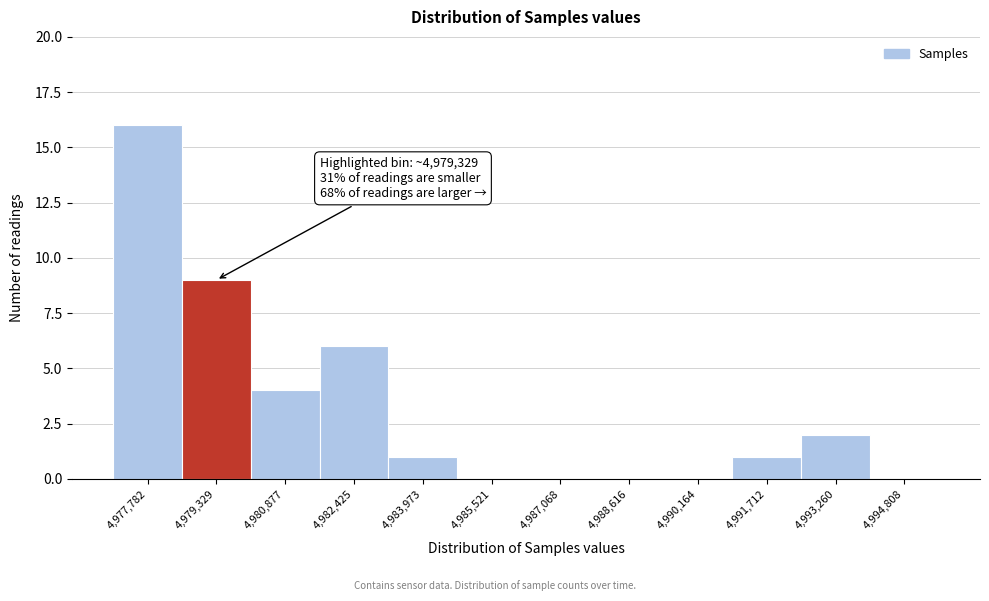

Reading left to right, transcribe all the data shown in this chart.

4,977,782=16	4,979,329=9	4,980,877=4	4,982,425=6	4,983,973=1	4,985,521=0	4,987,068=0	4,988,616=0	4,990,164=0	4,991,712=1	4,993,260=2	4,994,808=0